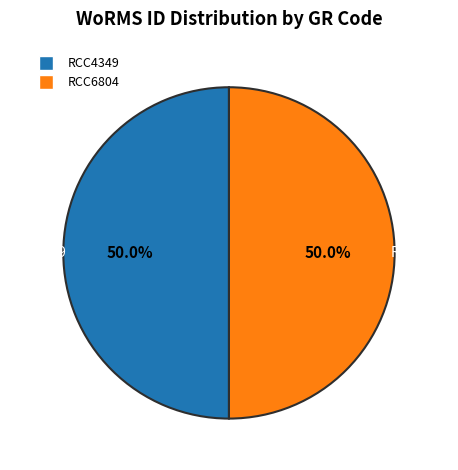

What portion of the pie excludes RCC4349?

50.0%